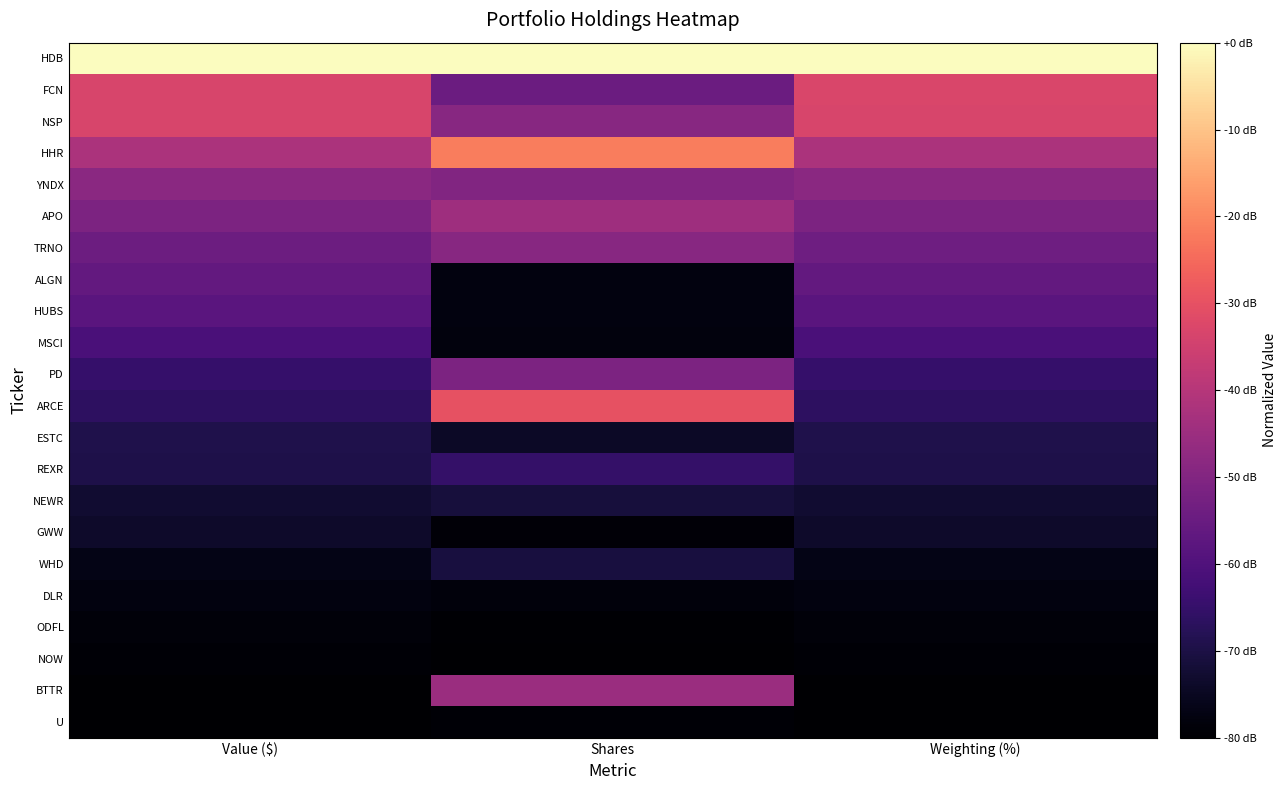

Which series has the largest total across all categories?

HDB